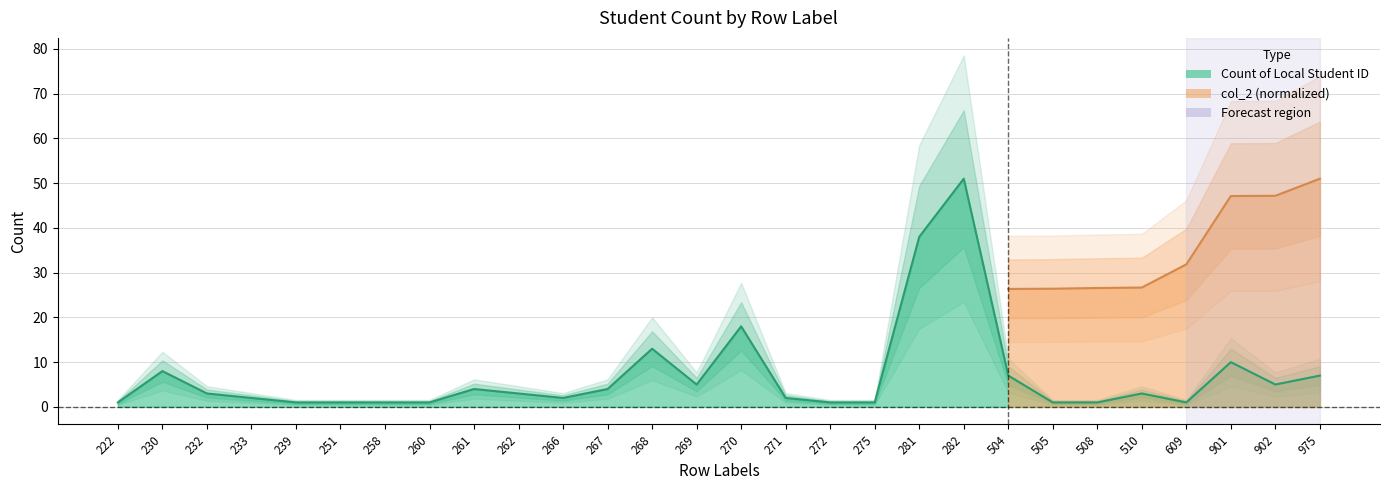

Reading left to right, what are all the values shown in this chart?

222=1	230=8	232=3	233=2	239=1	251=1	258=1	260=1	261=4	262=3	266=2	267=4	268=13	269=5	270=18	271=2	272=1	275=1	281=38	282=51	504=7	505=1	508=1	510=3	609=1	901=10	902=5	975=7